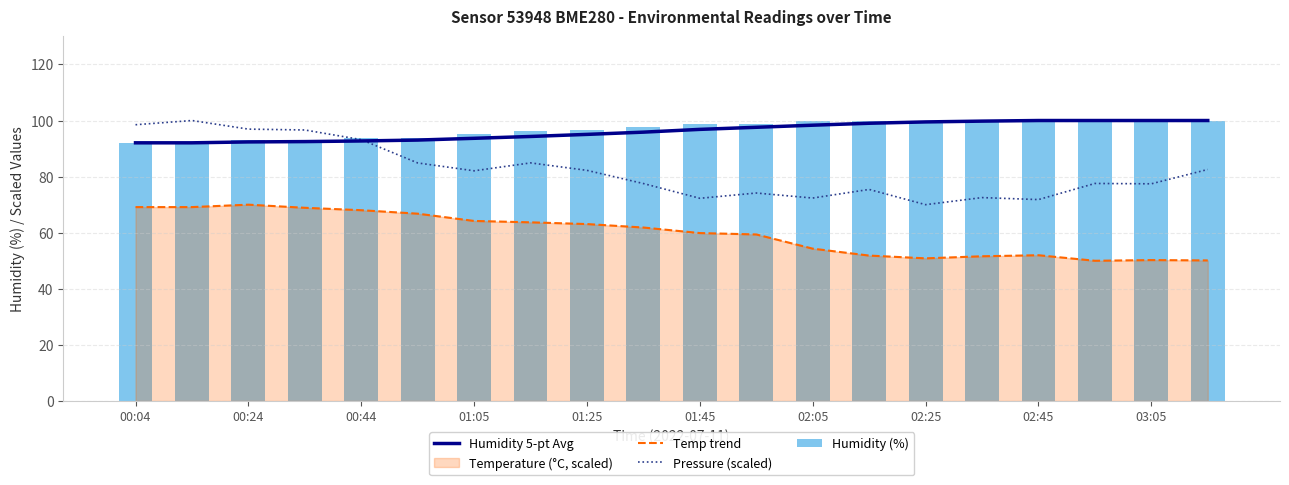

What value does the Humidity (%) series have at 02:45?

100.0